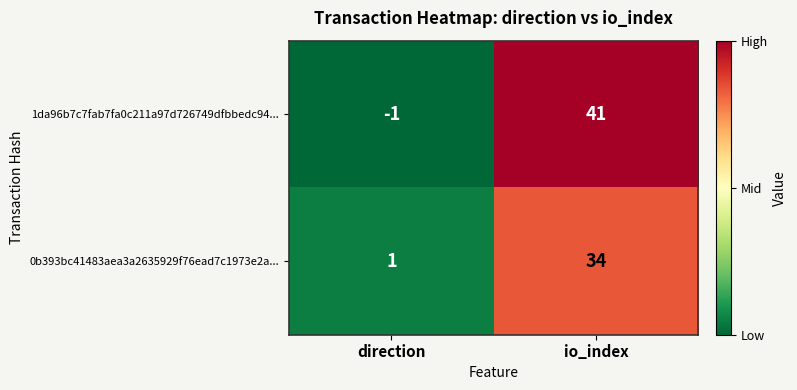

What is the maximum value for 0b393bc41483aea3a2635929f76ead7c1973e2a...?

34